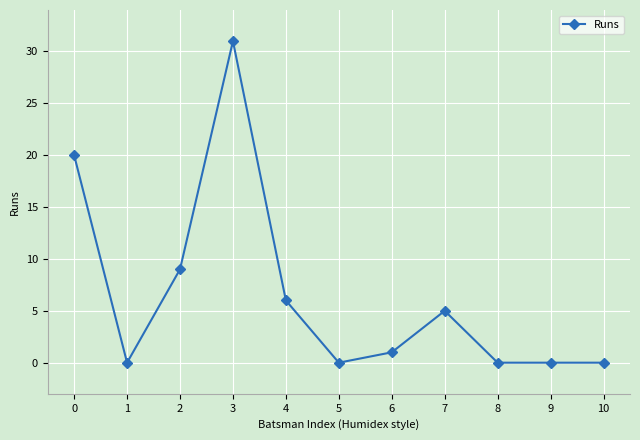

Is it true that the value at 3 is 12?

False